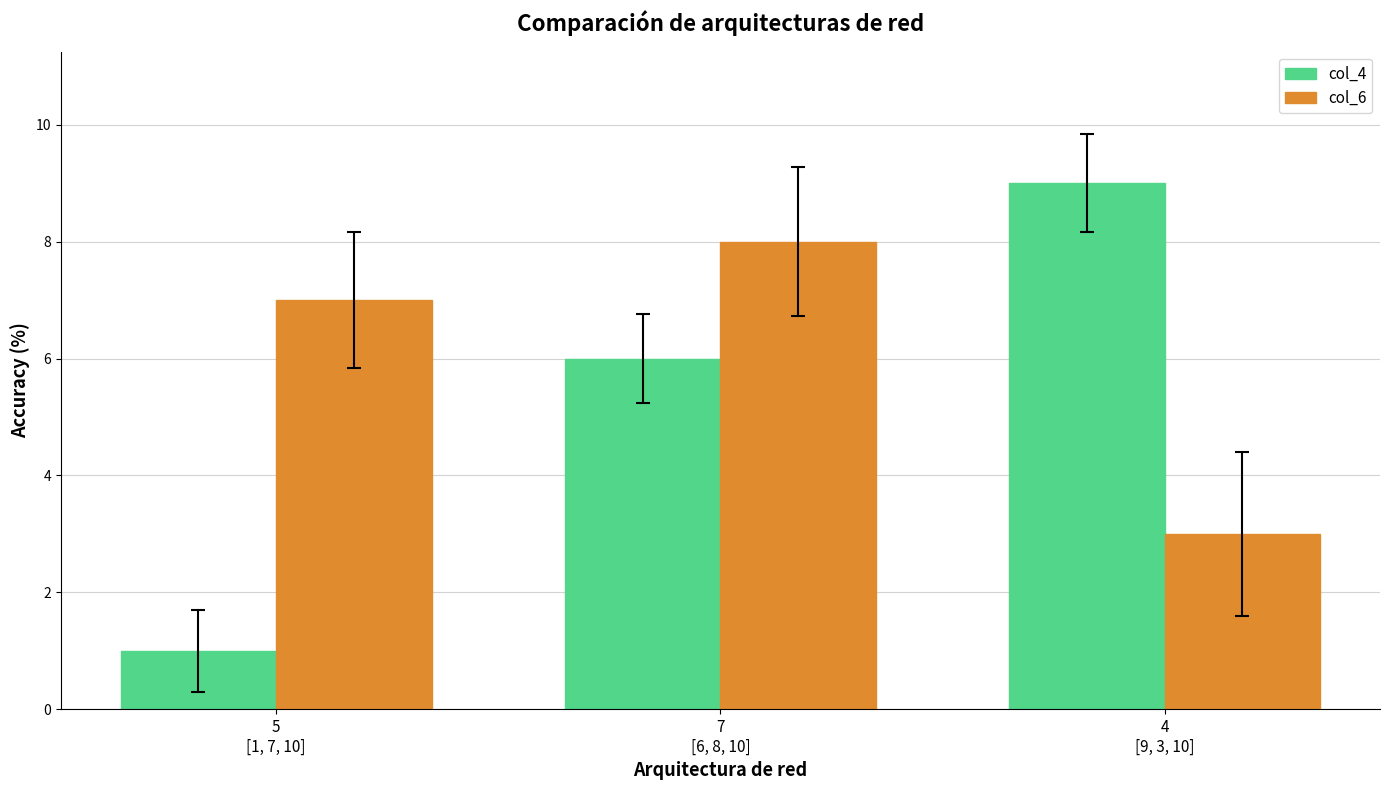

How many series are shown in this chart?

2